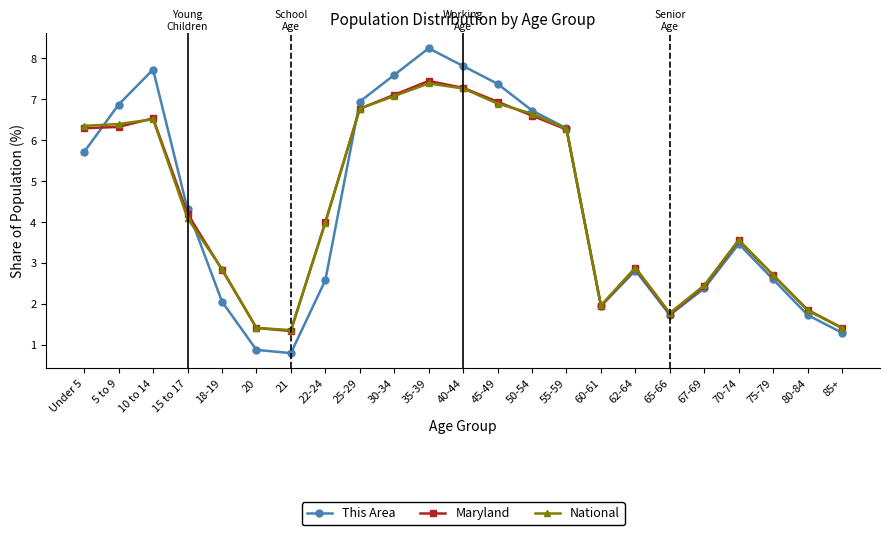

In National, how many points are higher than both neighbors (excluding endpoints)?

4